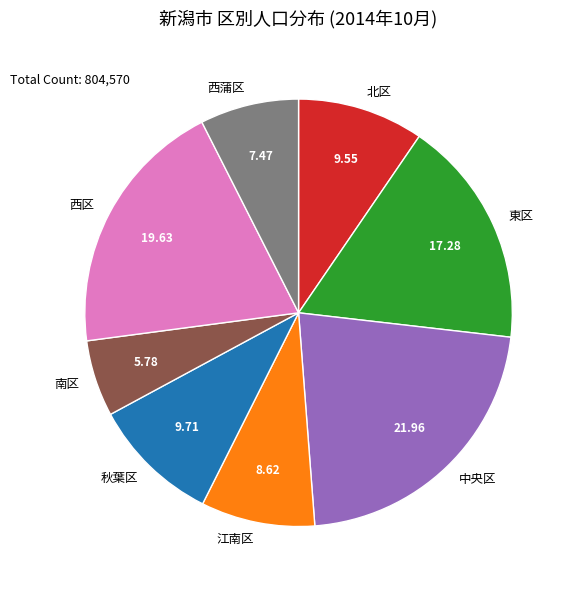

True or false: 江南区 accounts for 19% of the total.

False